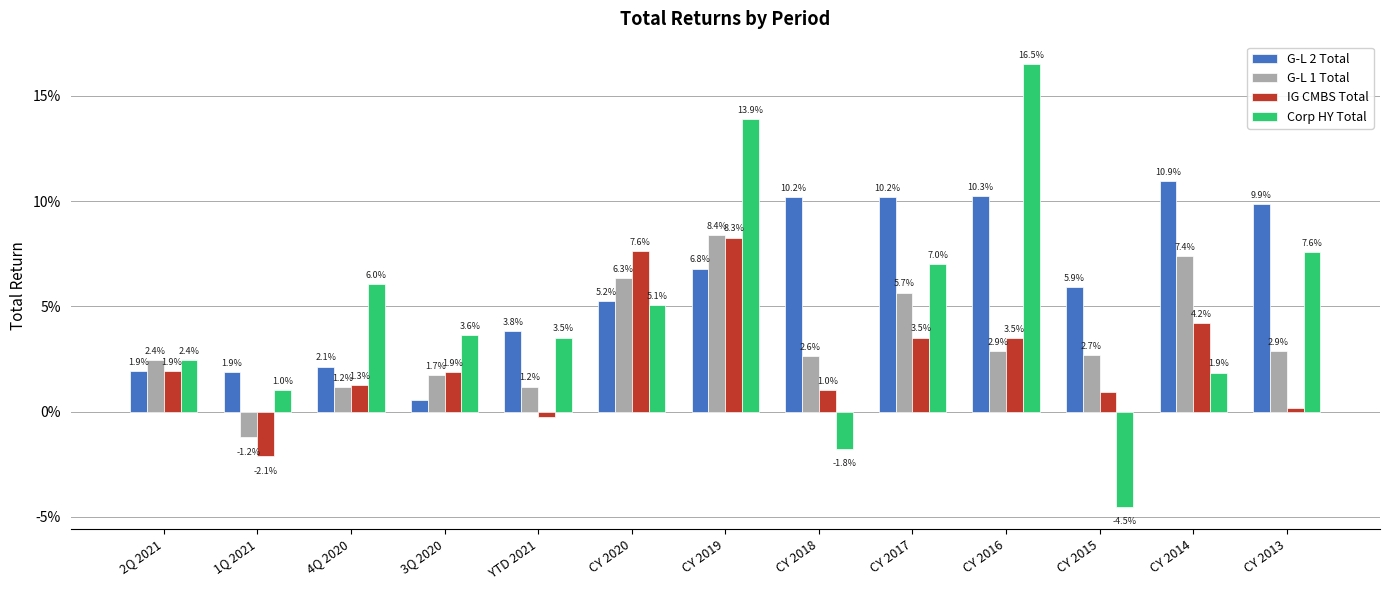

Does the chart contain stacked bars?

No